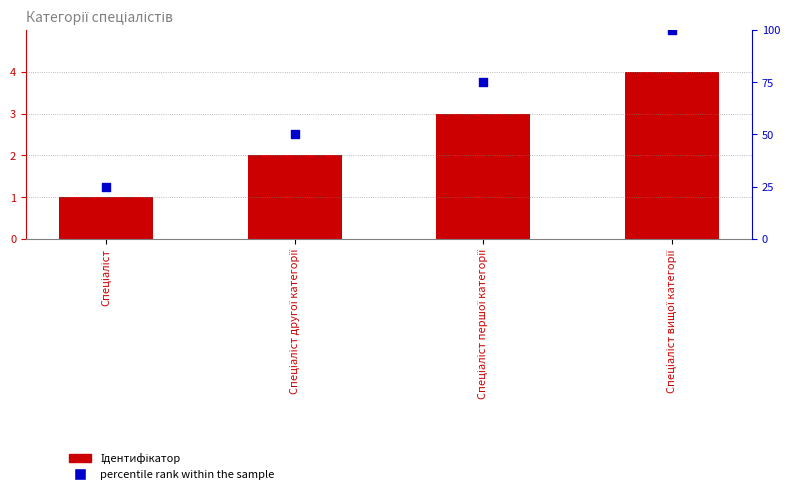

What are all the series names shown in the legend?

Ідентифікатор, percentile rank within the sample